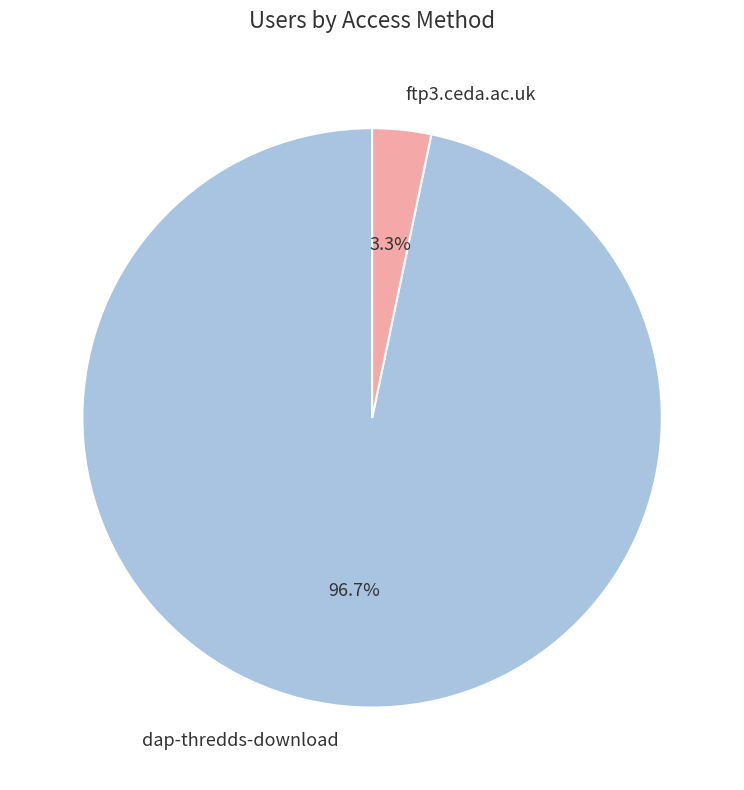

To the nearest percent, what is the combined percentage of ftp3.ceda.ac.uk and dap-thredds-download?

100%